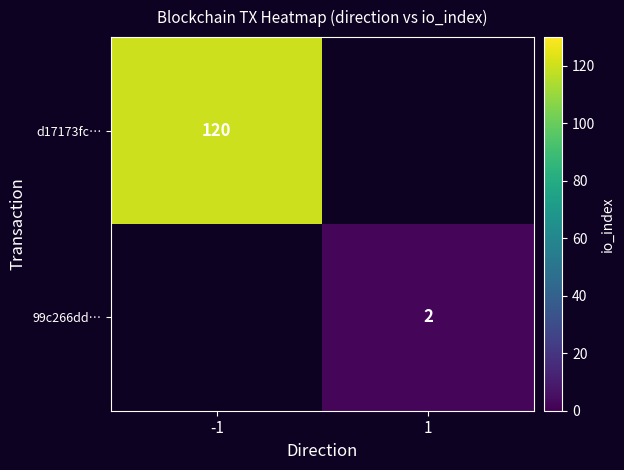

True or false: d17173fc… has a value of 120 at -1.

True